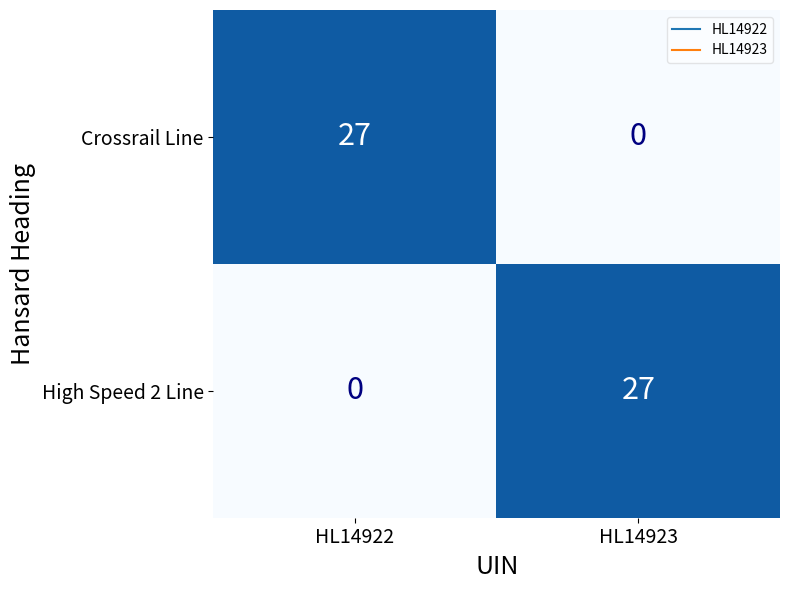

Reading left to right, transcribe all the data shown in this chart.

Crossrail Line: HL14922=27	HL14923=0
High Speed 2 Line: HL14922=0	HL14923=27